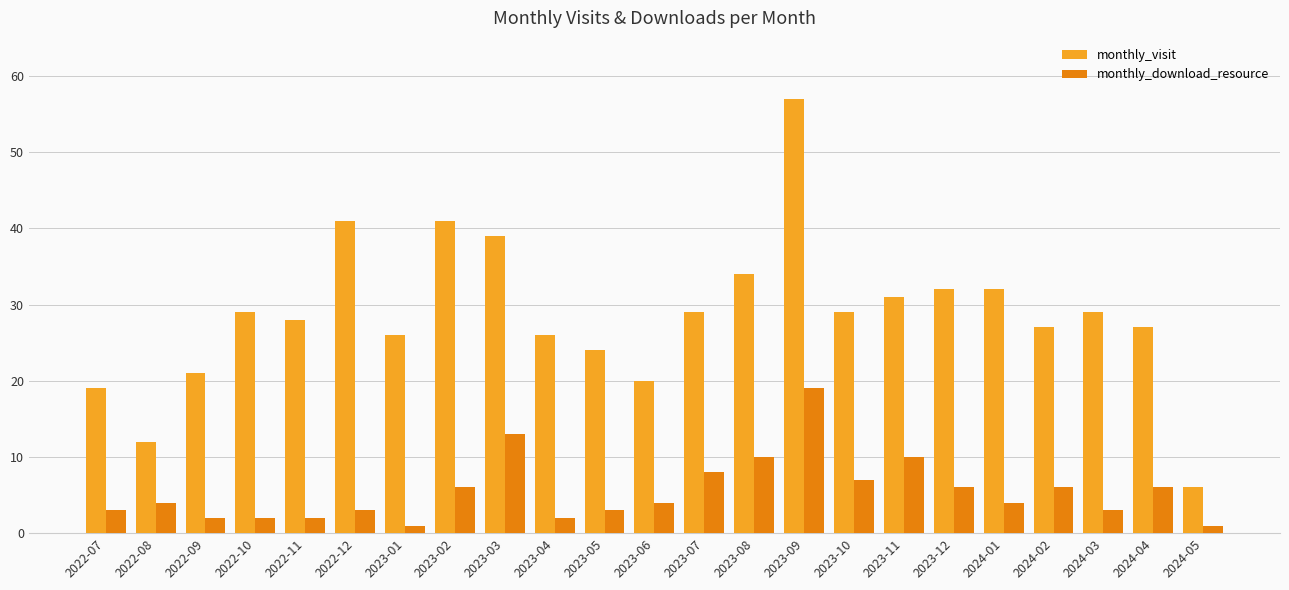

Which series has the widest spread of values?

monthly_visit